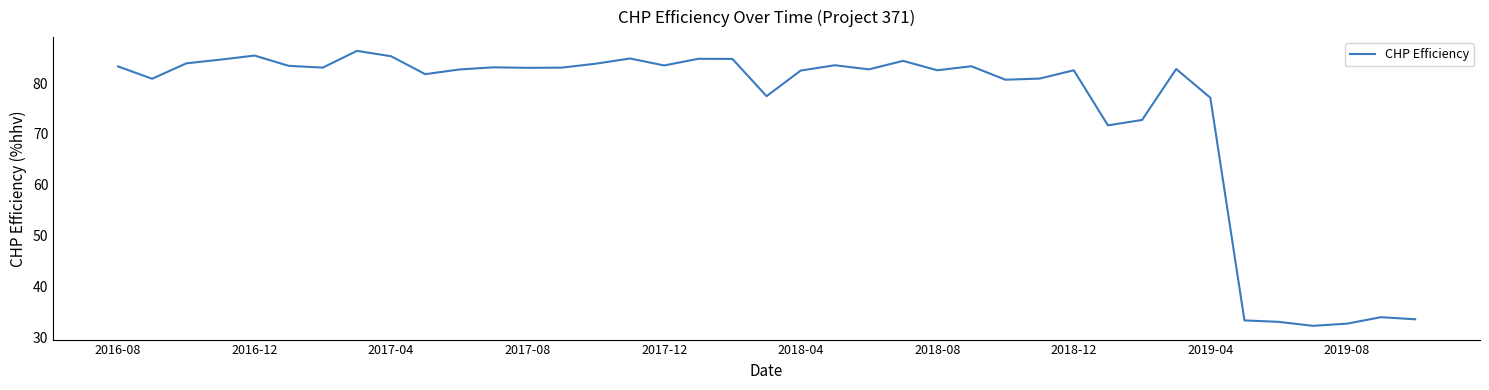

What is the difference between the maximum and minimum values?

54.0